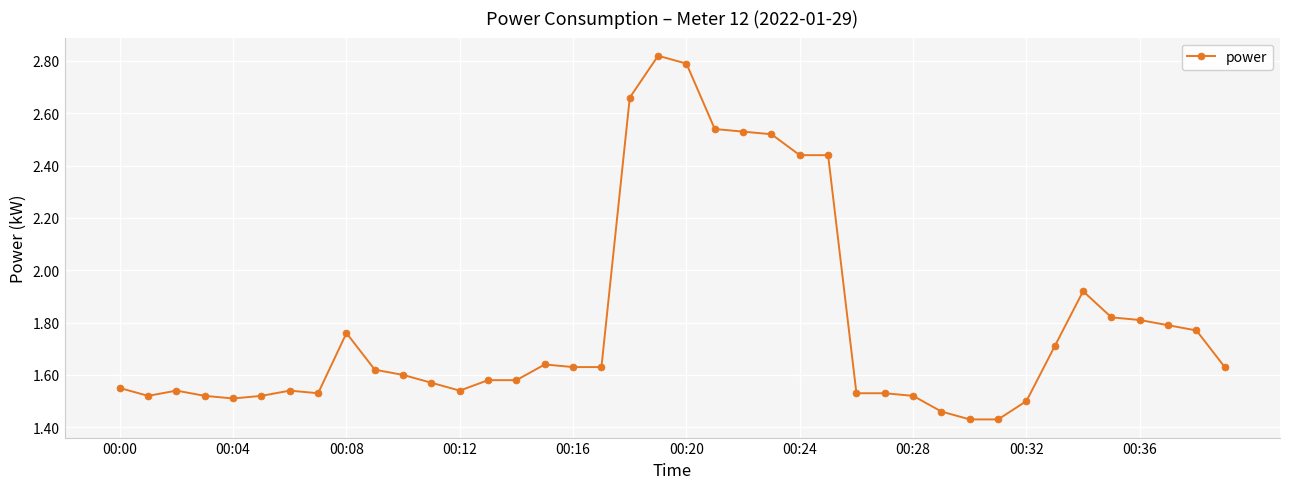

True or false: the data has more than 0 interior local peaks.

True